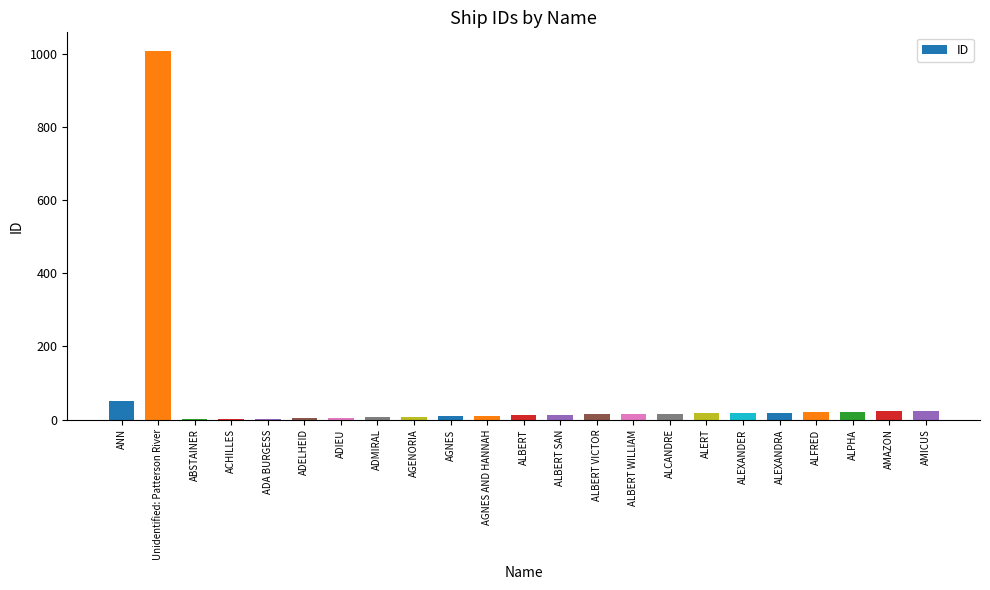

Where does the data first go above 13?

ANN